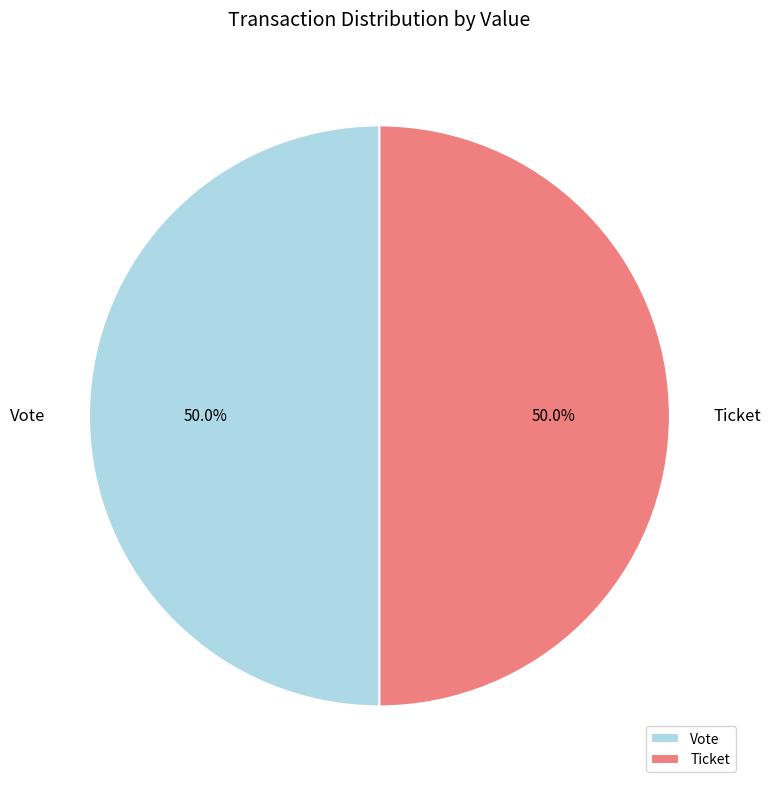

Approximately how many times larger is the value at Vote compared to Ticket?

1.0